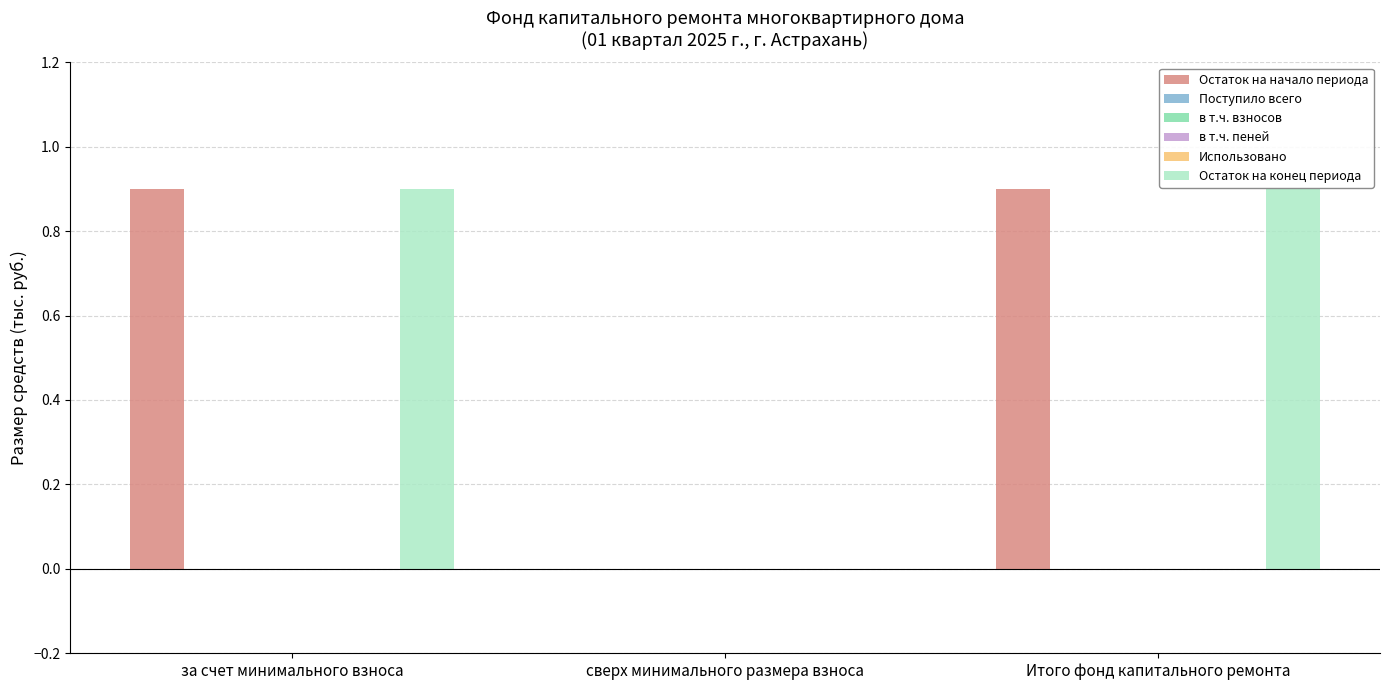

Reading left to right, extract all data points from this chart.

Остаток на начало периода: за счет минимального взноса=0.9	сверх минимального размера взноса=0.0	Итого фонд капитального ремонта=0.9
Поступило всего: за счет минимального взноса=0.0	сверх минимального размера взноса=0.0	Итого фонд капитального ремонта=0.0
в т.ч. взносов: за счет минимального взноса=0.0	сверх минимального размера взноса=0.0	Итого фонд капитального ремонта=0.0
в т.ч. пеней: за счет минимального взноса=0.0	сверх минимального размера взноса=0.0	Итого фонд капитального ремонта=0.0
Использовано: за счет минимального взноса=0.0	сверх минимального размера взноса=0.0	Итого фонд капитального ремонта=0.0
Остаток на конец периода: за счет минимального взноса=0.9	сверх минимального размера взноса=0.0	Итого фонд капитального ремонта=0.9